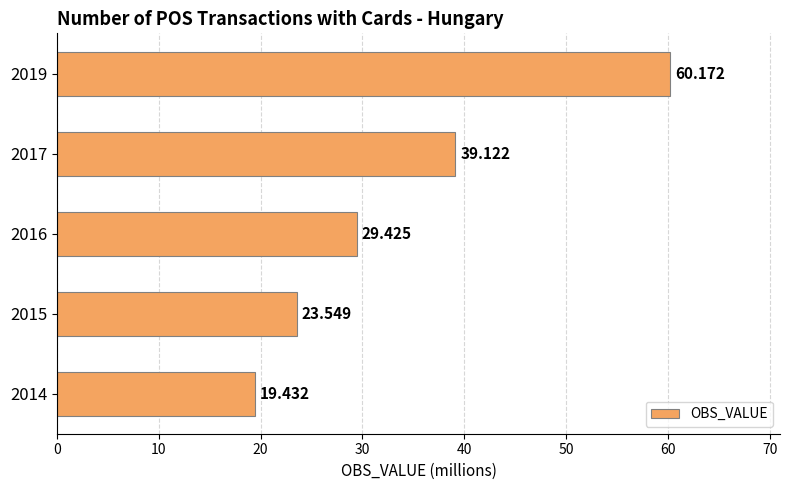

List the labels in order of value, largest first.

2019, 2017, 2016, 2015, 2014